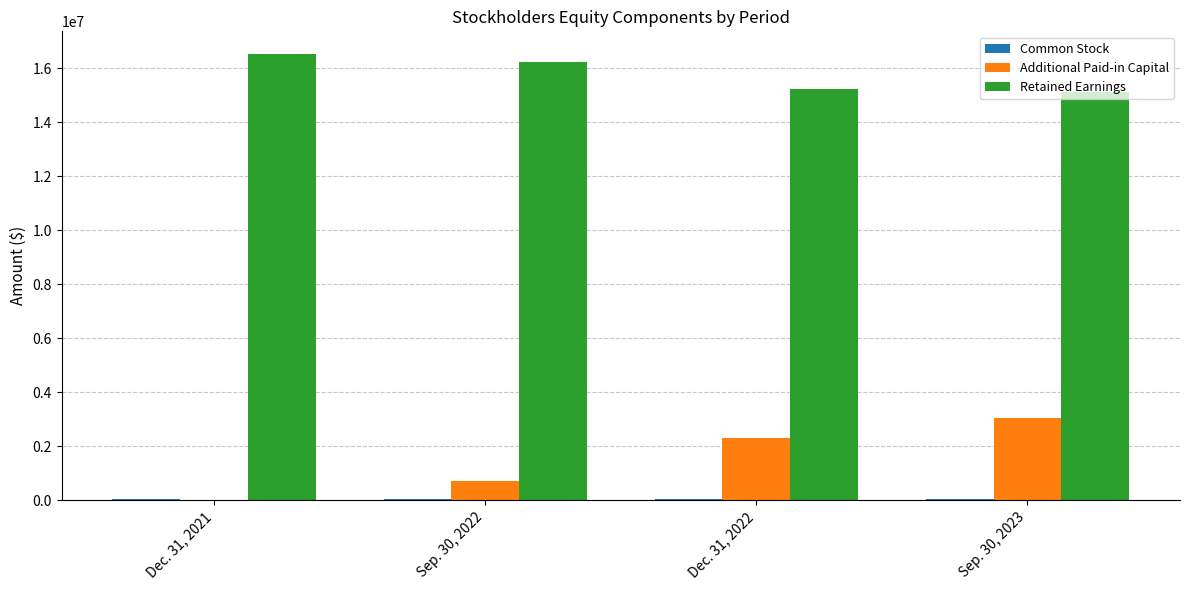

Are the bars grouped side by side (vs. stacked)?

Yes